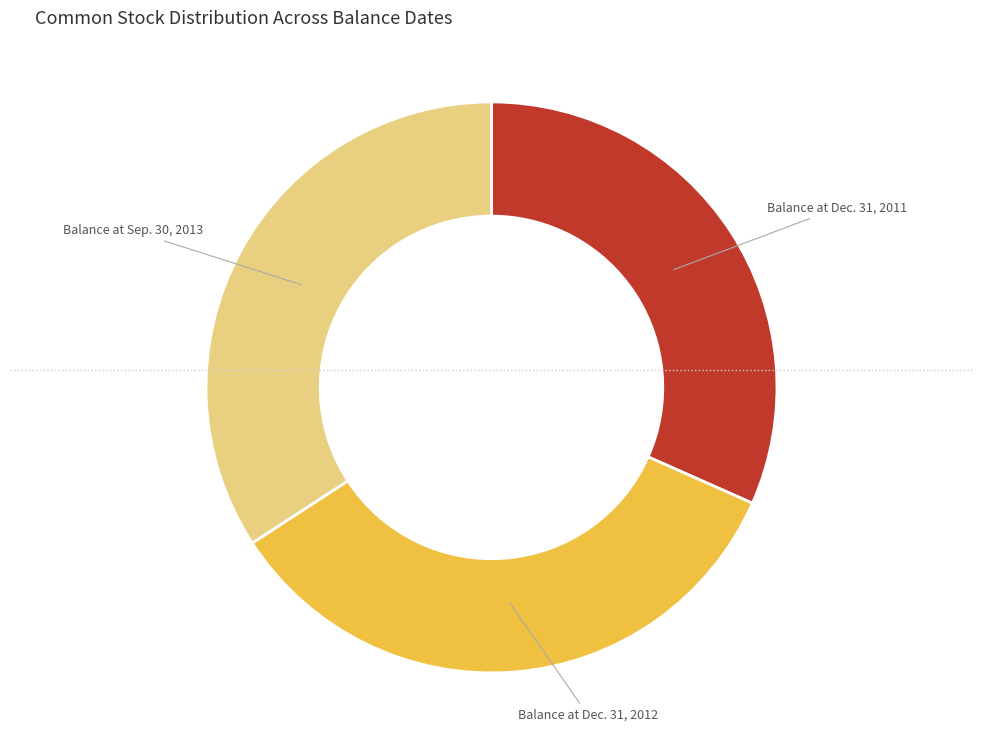

Is there a majority slice in this chart?

No